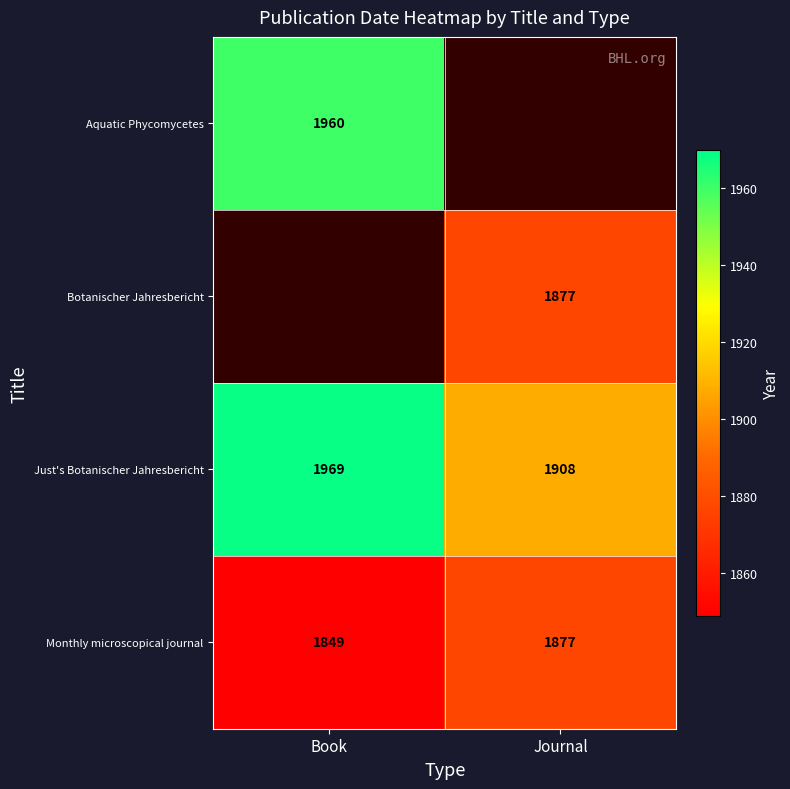

Is it true that Monthly microscopical journal equals 1877 at Journal?

True